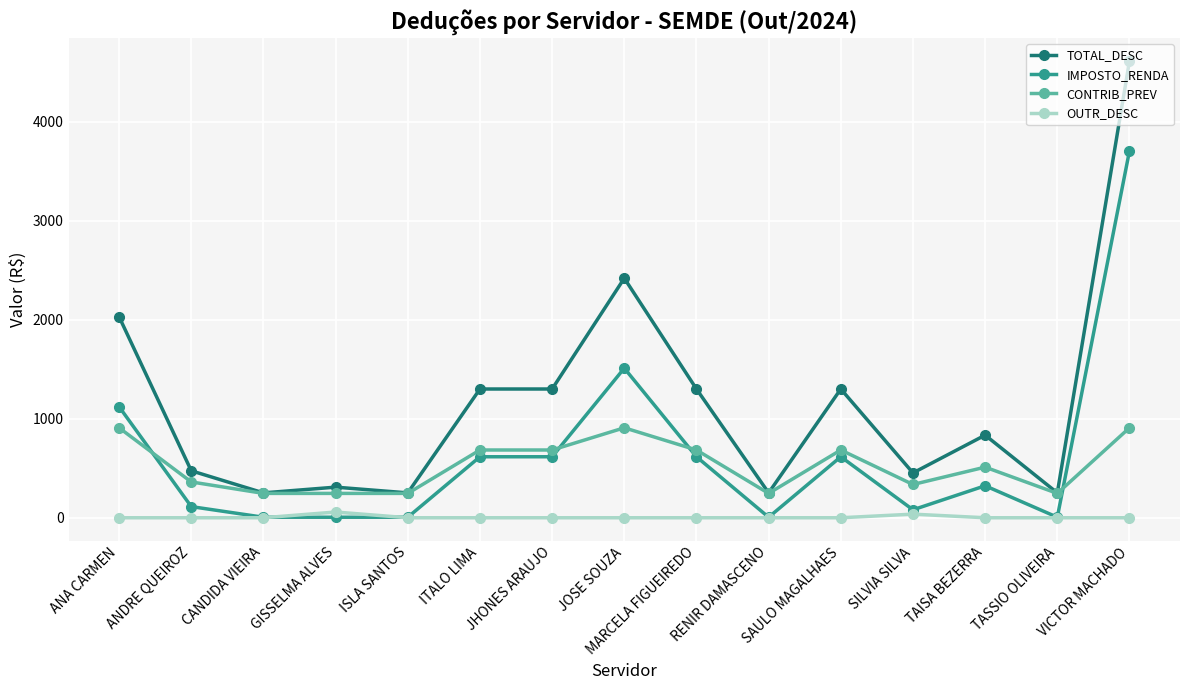

Does the chart have visible grid lines?

Yes